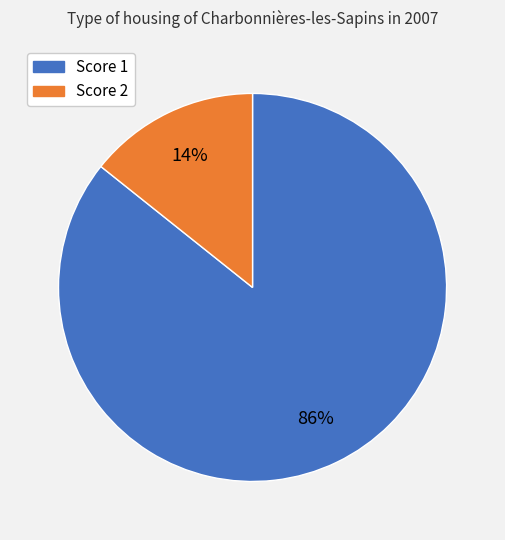

Does any single category account for the majority?

Yes